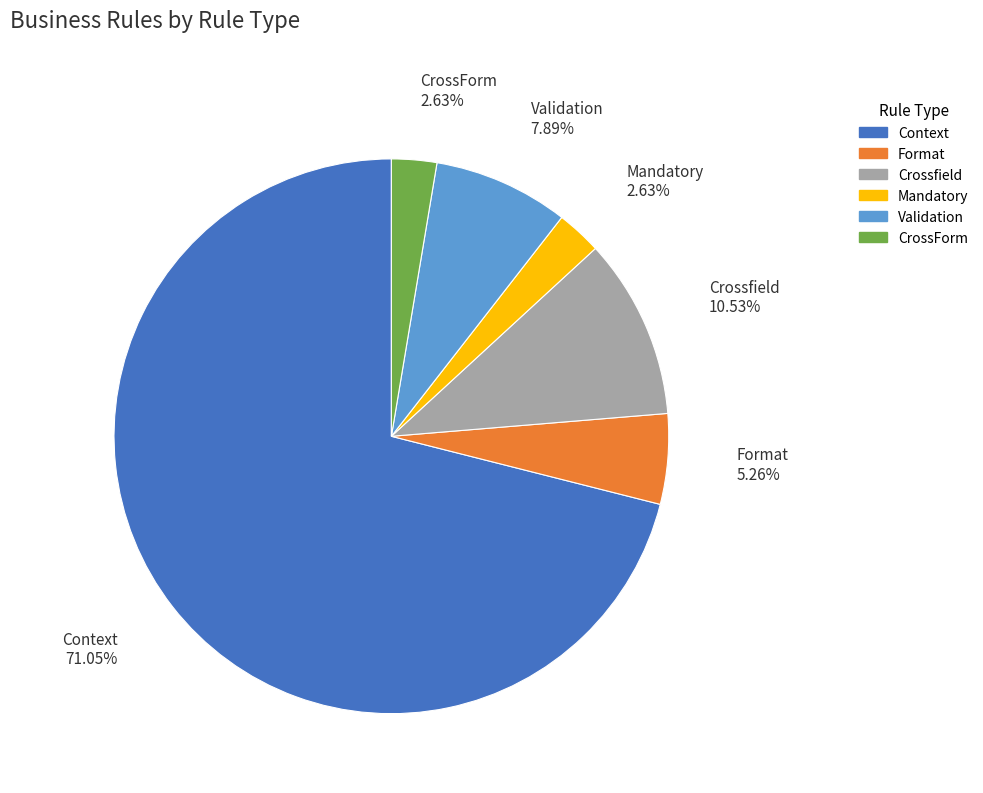

To the nearest percent, what is the difference between the largest and smallest slice percentages?

68%